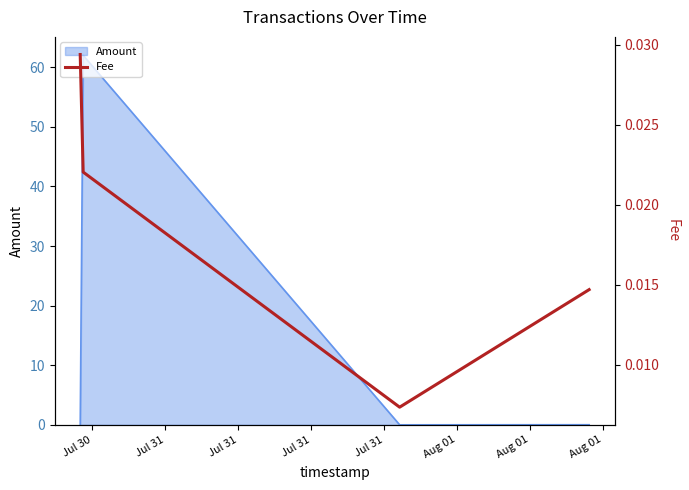

How many lines are shown in the chart?

1